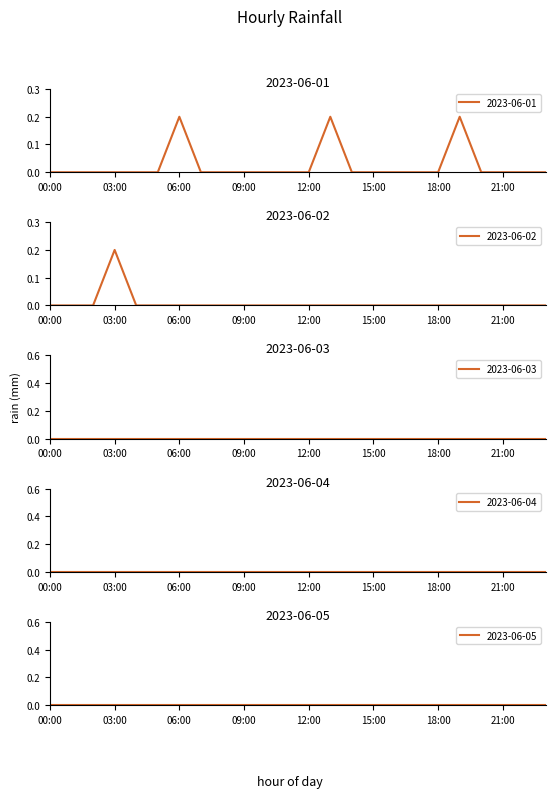

Which has a higher value, 06:00 or 02:00?

06:00